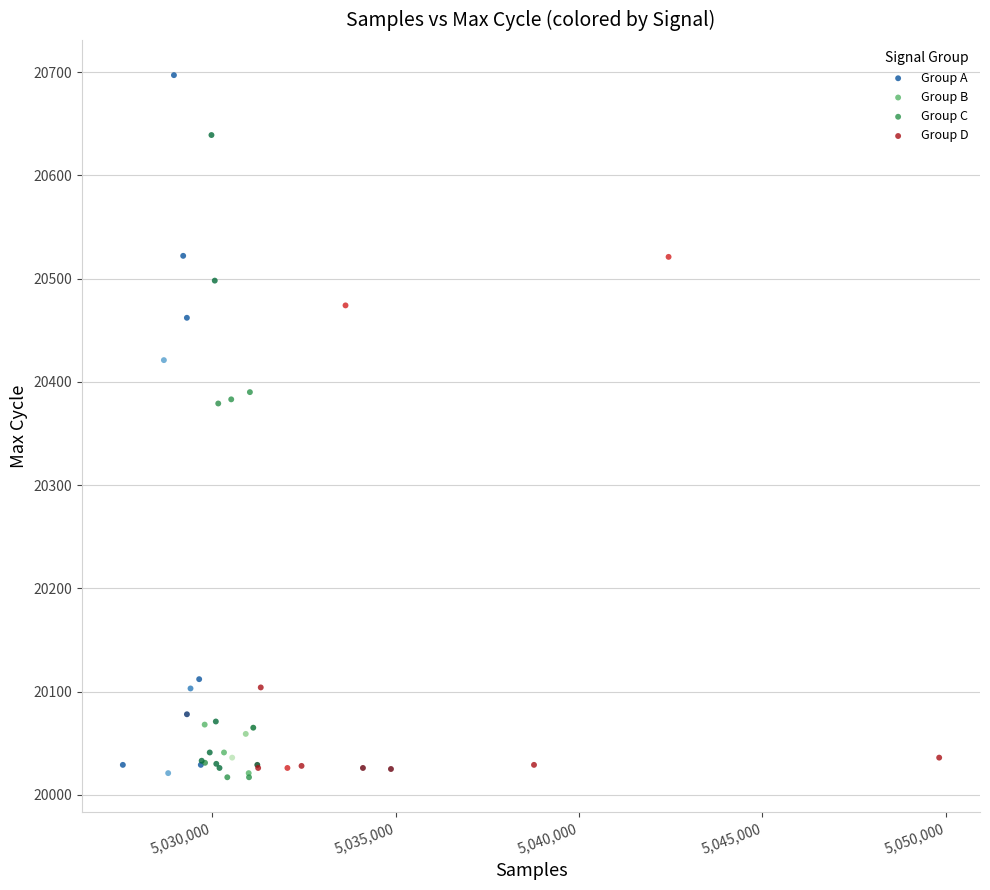

What are all the series names shown in the legend?

Group A, Group B, Group C, Group D